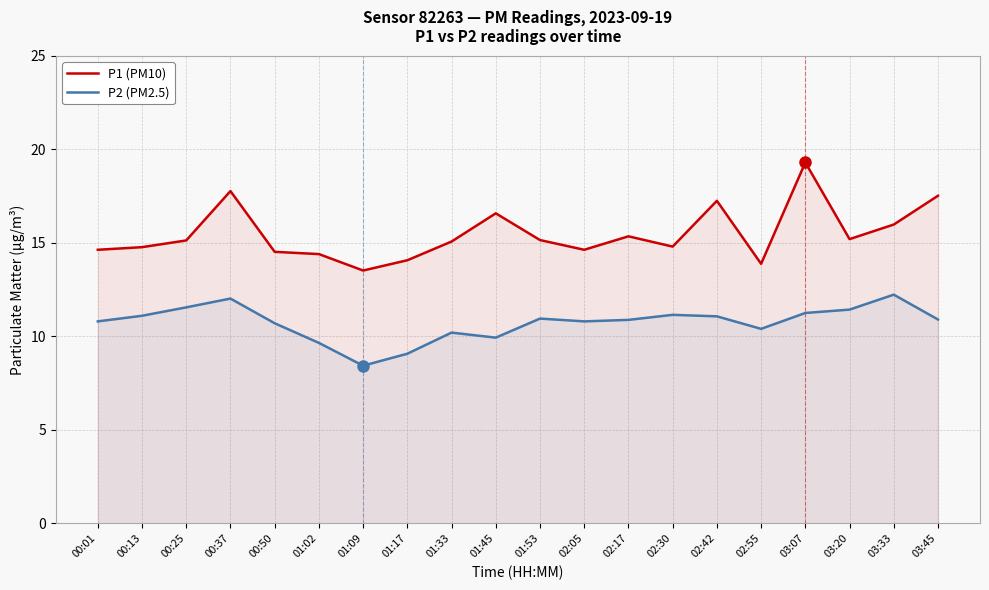

The value of P1 (PM10) at 02:17 is 15.3. True or false?

True